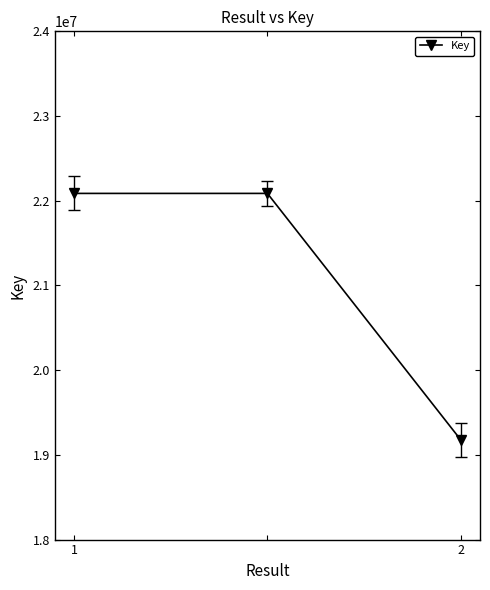

What is the greatest value displayed?

22086725